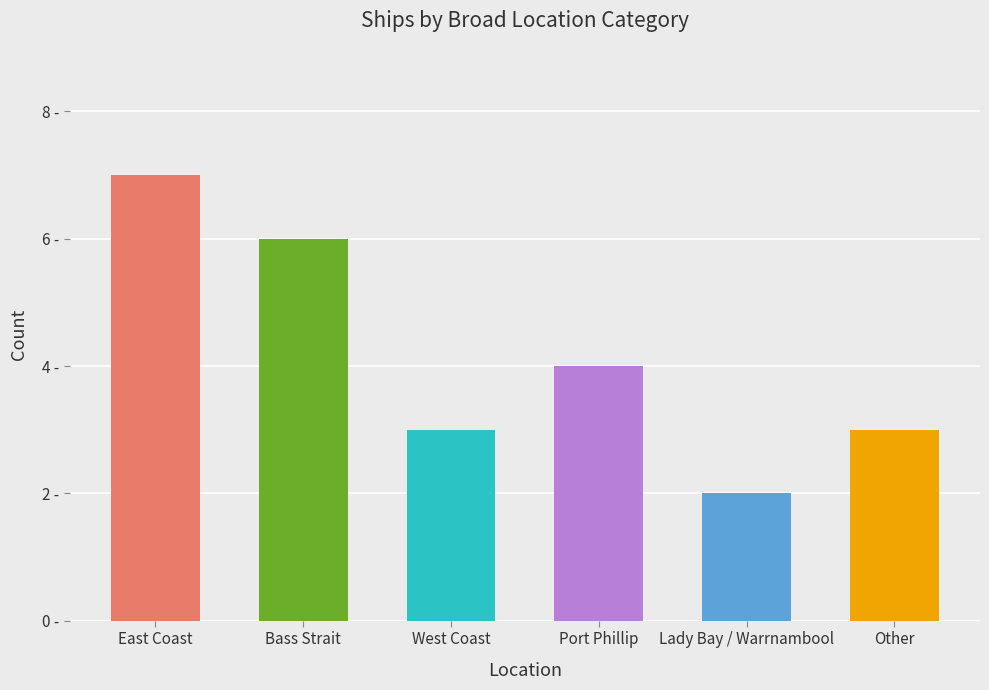

Rank the categories by value from highest to lowest.

East Coast, Bass Strait, Port Phillip, West Coast, Other, Lady Bay / Warrnambool